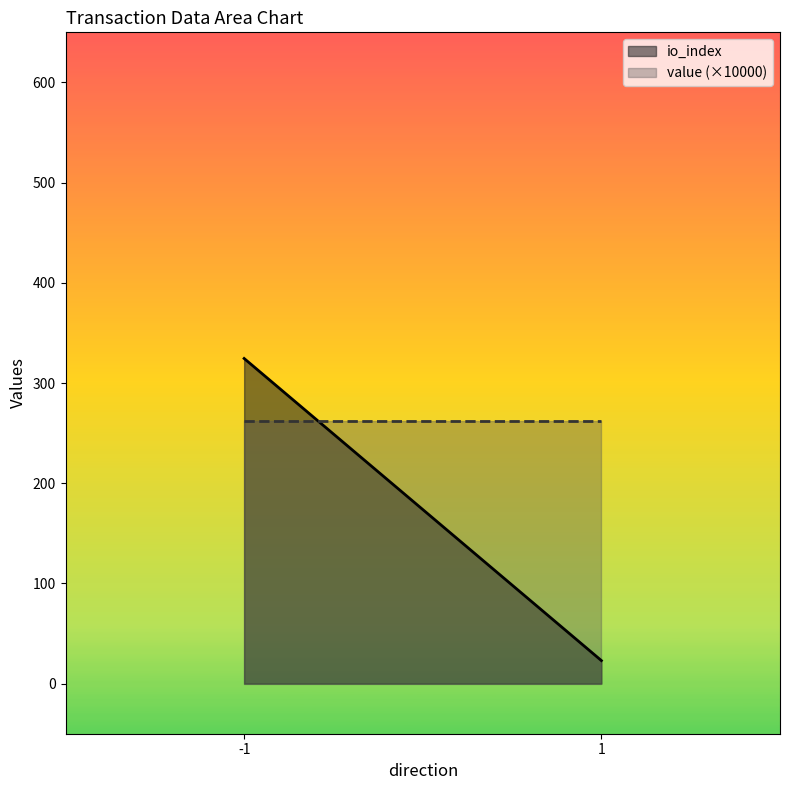

What is the smallest value displayed?

23.0